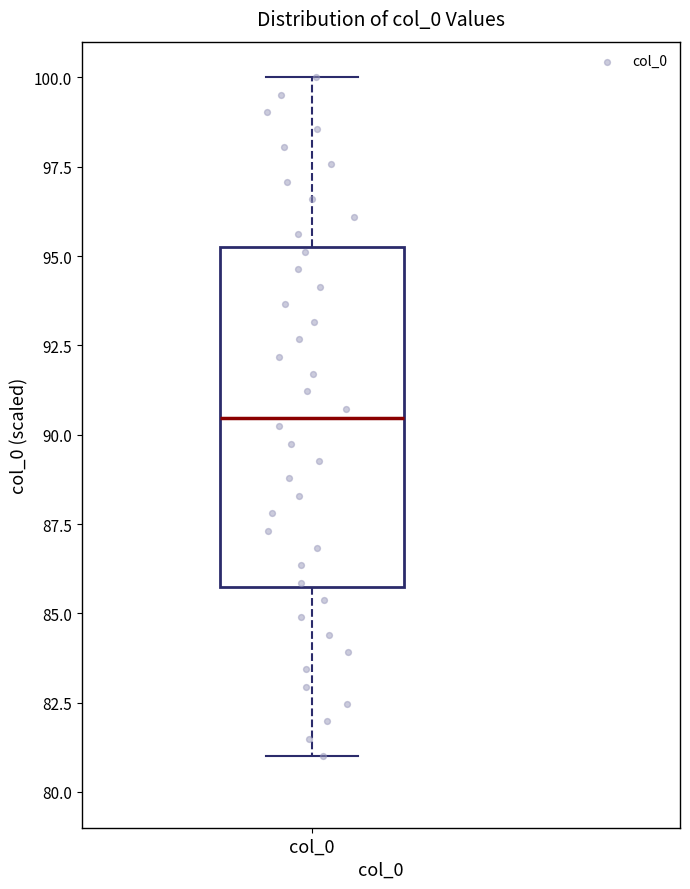

Transcribe this box plot: give where the median line is, the range the box spans, and where the two whiskers end, as read against the y-axis. The values are not printed on the chart, so give them approximately, as read against the axis.

median 90.5, box 85.5 to 95.0, whiskers 81.0 to 100.0